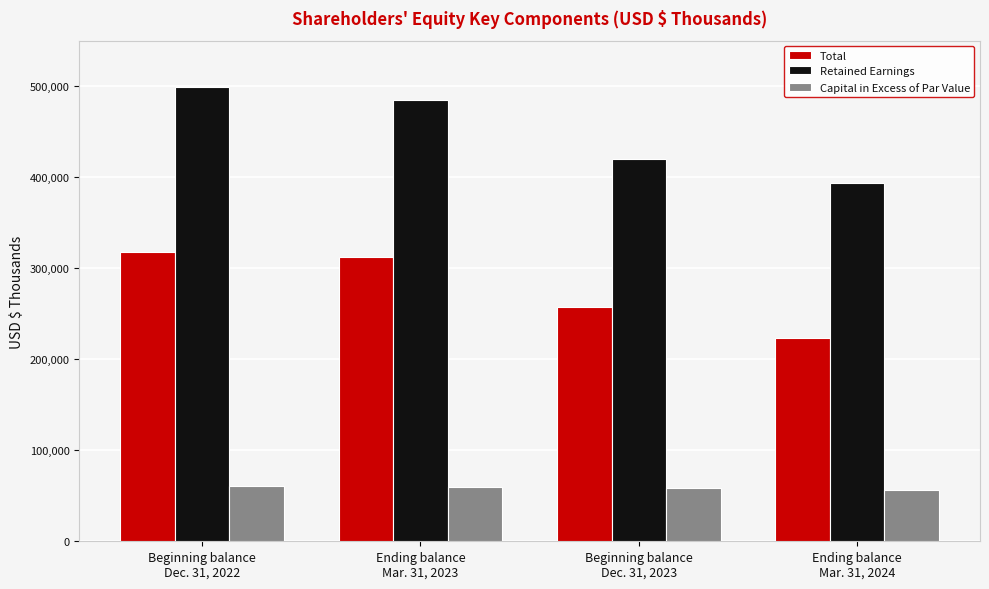

What position from the left is Beginning balance
Dec. 31, 2023?

3